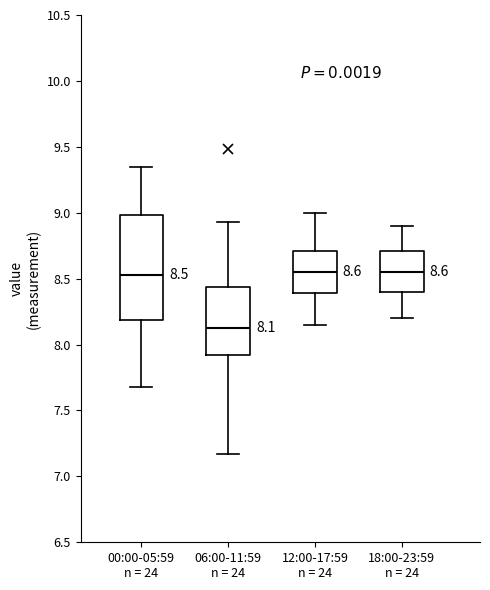

Which box has the lowest median line?

06:00-11:59 n = 24